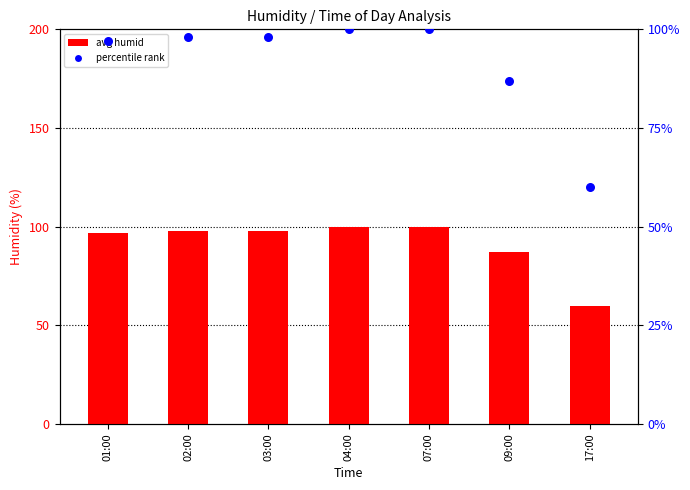

What are all the series names shown in the legend?

avg humid, percentile rank